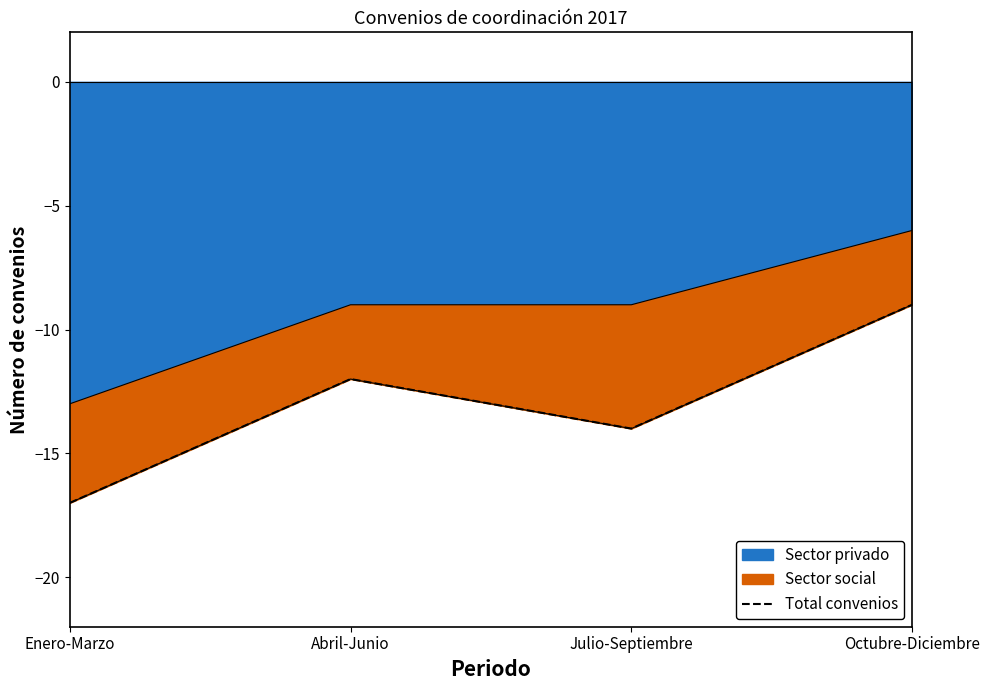

How many points are lower than both their immediate neighbors (excluding endpoints)?

1